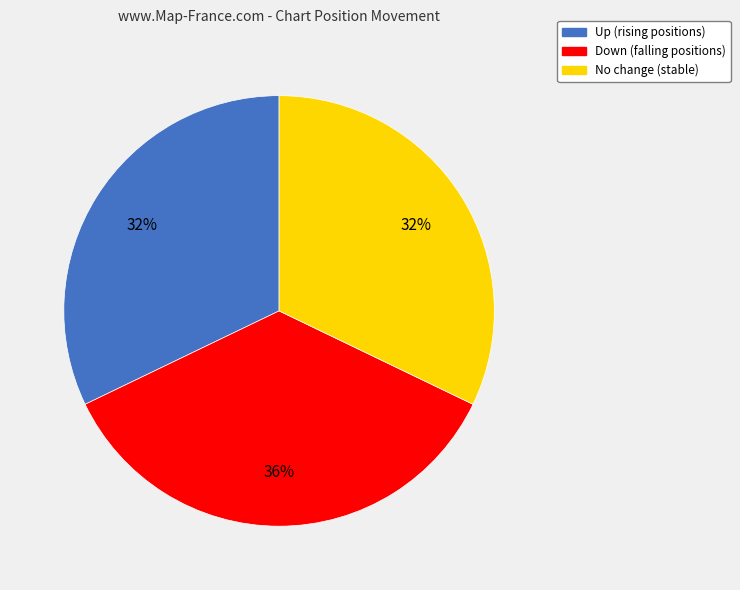

To the nearest percent, what is the difference between the largest and smallest slice percentages?

4%